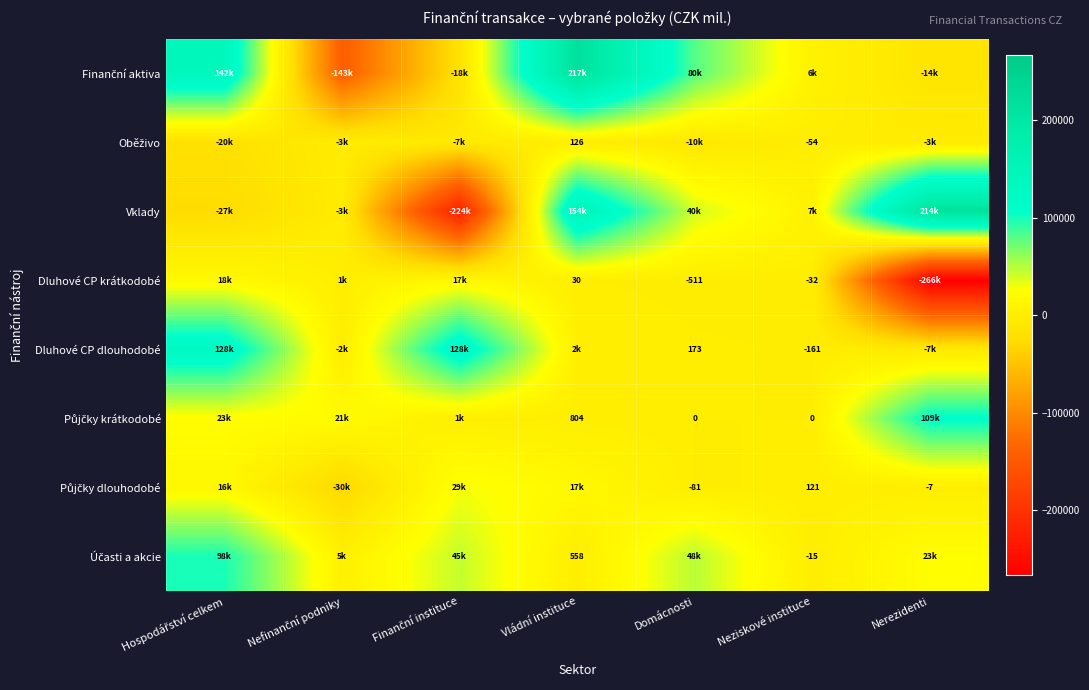

What is the spread (max minus min) of values at Nerezidenti?

480316